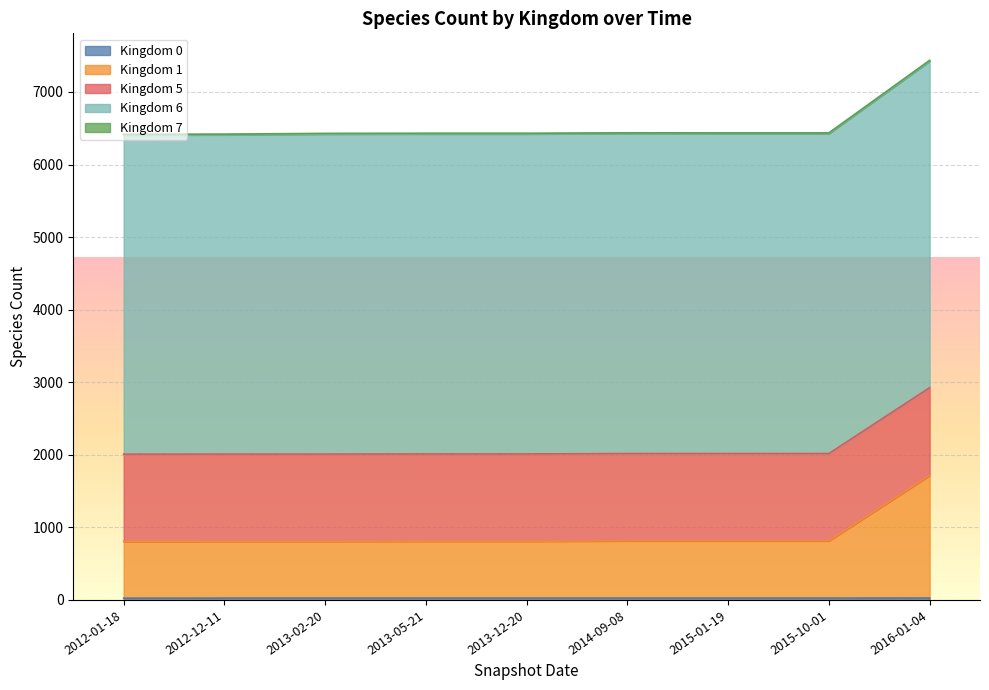

At which category is the sum across all series the highest?

2016-01-04